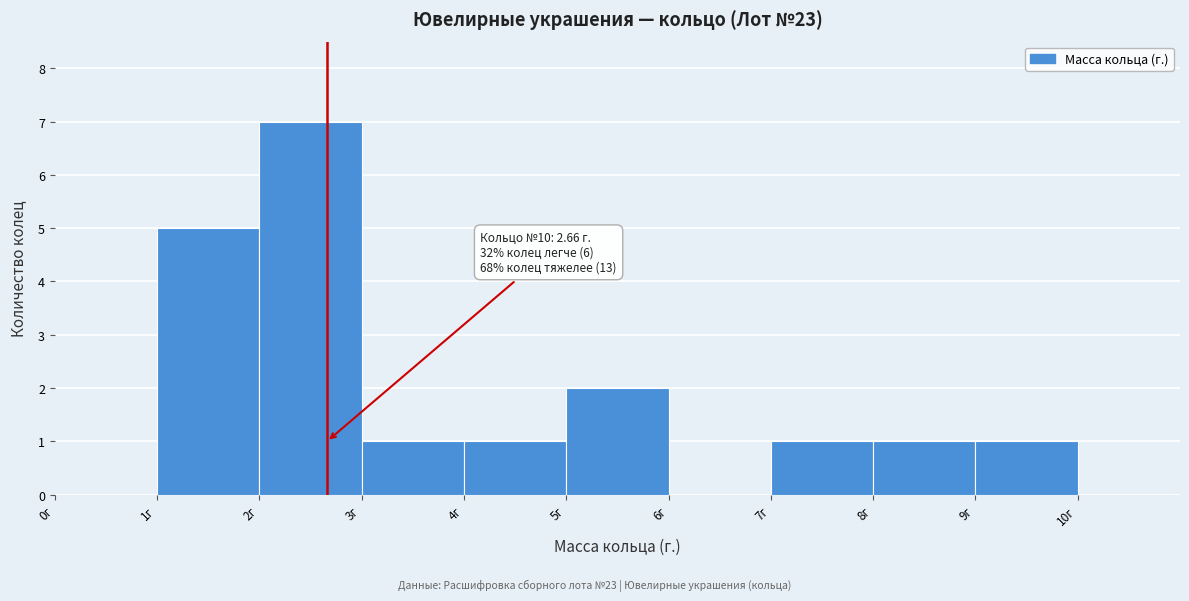

Which range on the x-axis has the tallest bar?

2 to 3